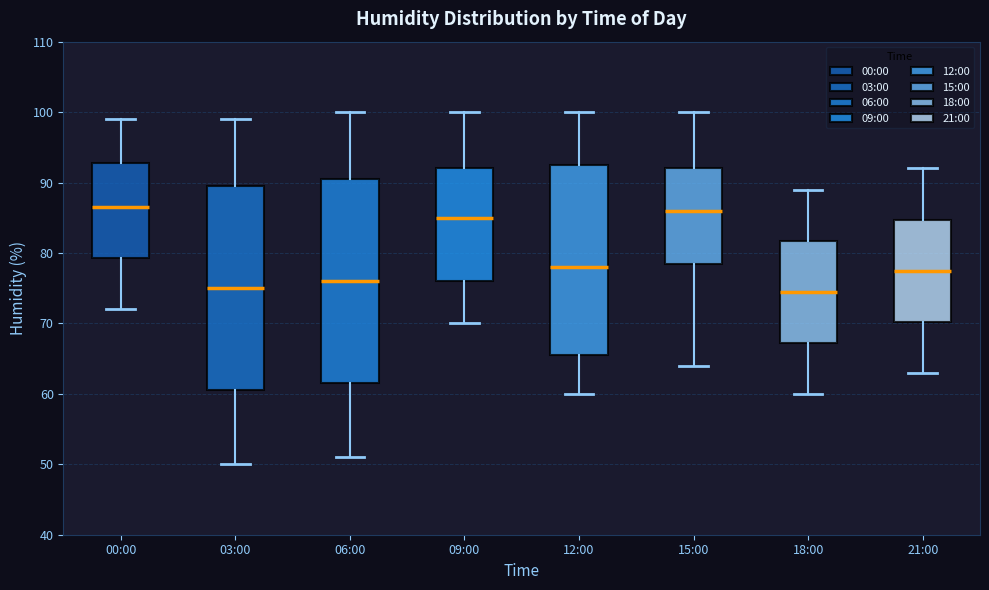

Where is the upper edge of the box for 00:00 on the y-axis? The values are not printed on the chart, so give them approximately, as read against the axis.

93